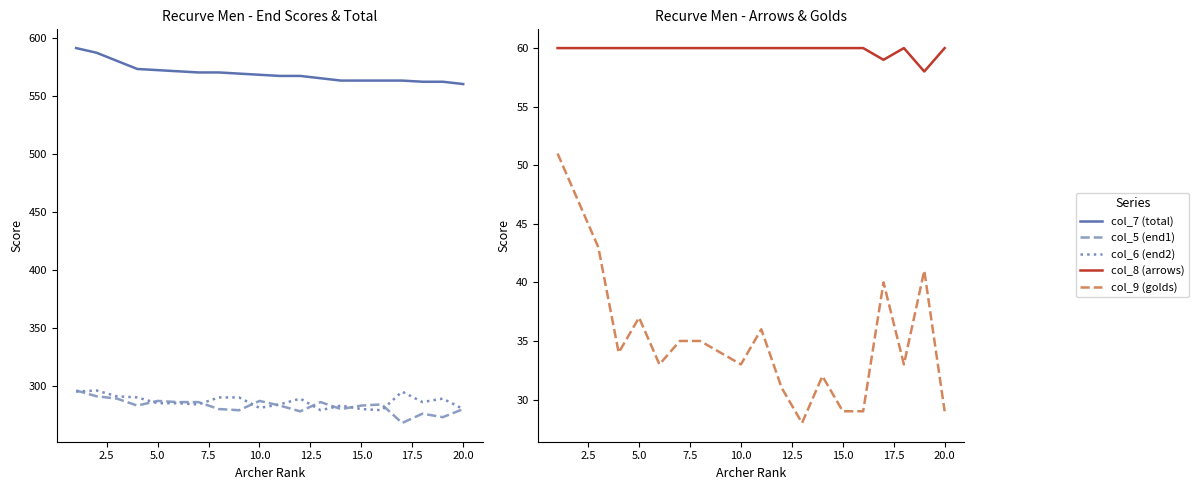

Read the col_8 (arrows) value at 15.0.

60